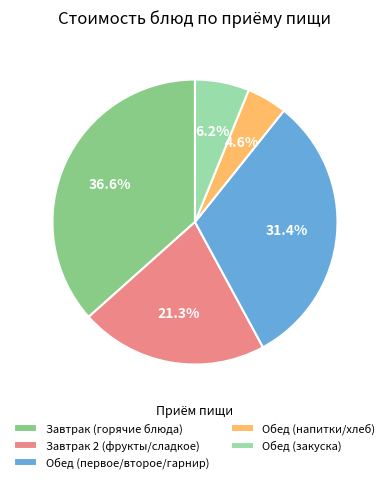

Rank the categories by value from lowest to highest.

Обед (напитки/хлеб), Обед (закуска), Завтрак 2 (фрукты/сладкое), Обед (первое/второе/гарнир), Завтрак (горячие блюда)